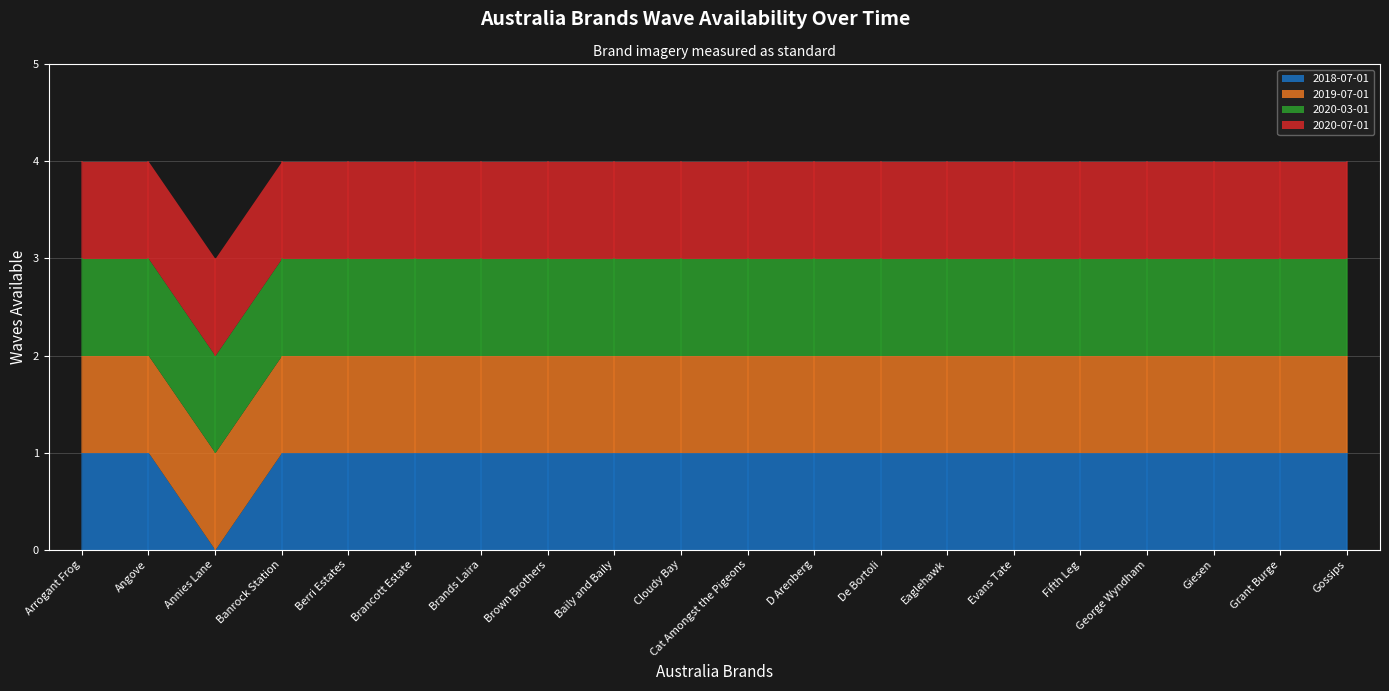

True or false: 2020-03-01 has more than 2 interior local peaks.

False